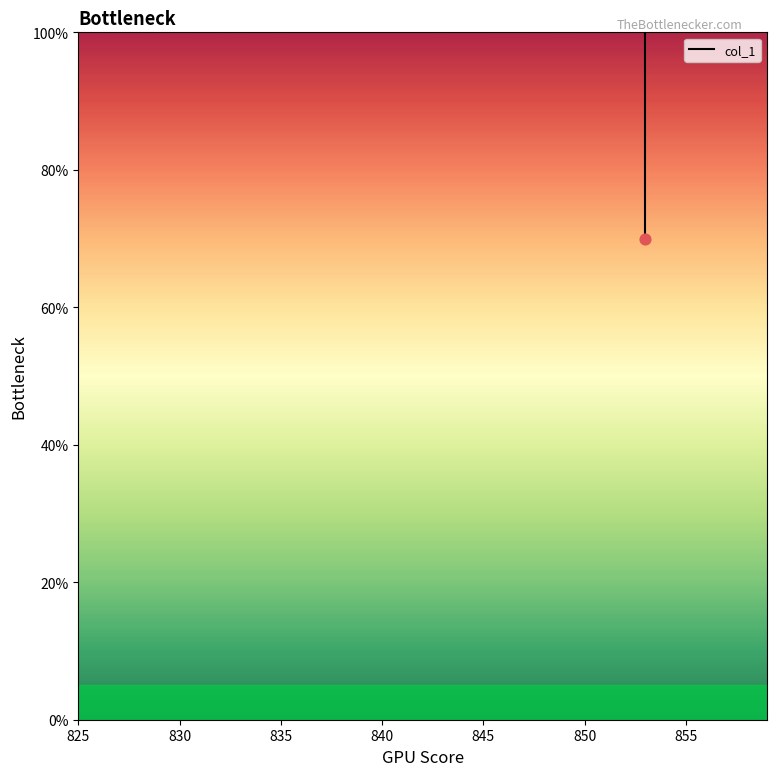

Between 835 and 830, which is larger?

830